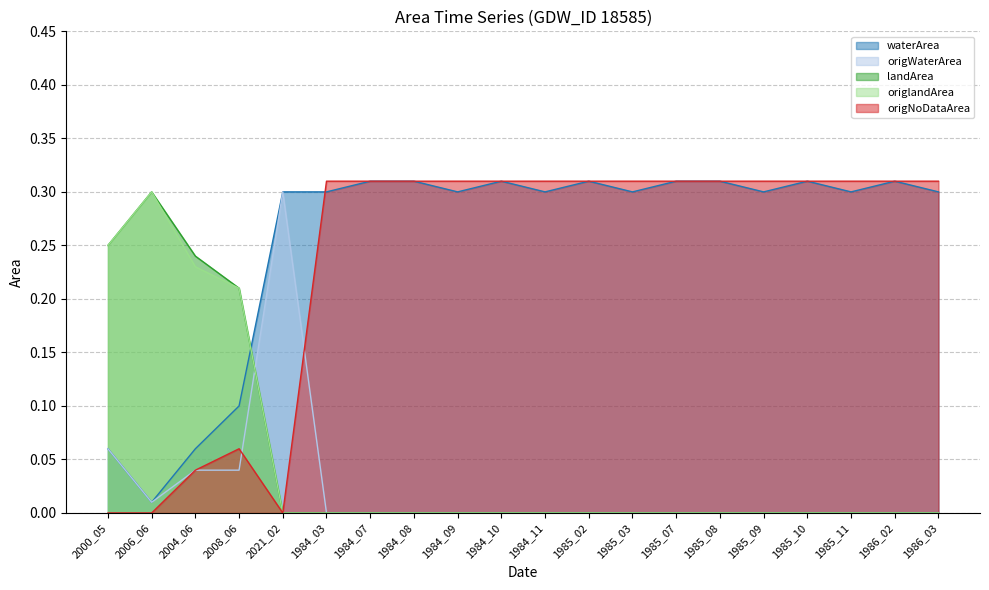

What is the label of the 1st point from the right?

1986_03